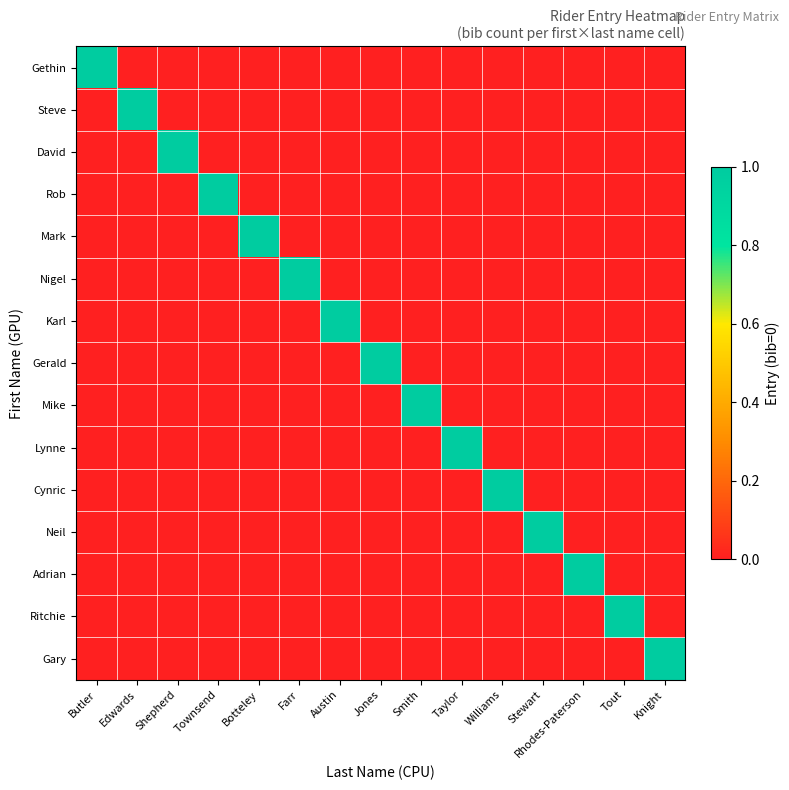

What is the maximum value shown in the chart?

1